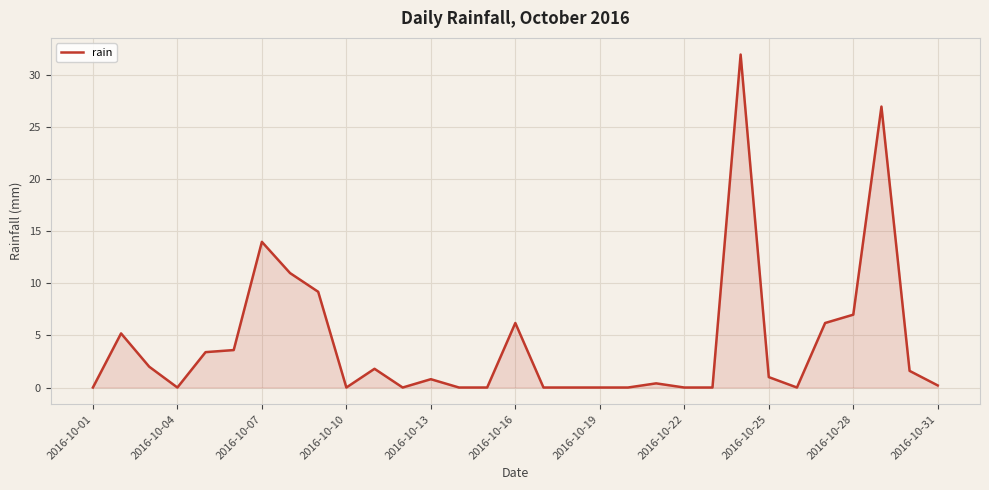

Reading right to left, list all the values displayed in this chart.

0.2	1.6	27.0	7.0	6.2	0.0	1.0	32.0	0.0	0.0	0.4	0.0	0.0	0.0	0.0	6.2	0.0	0.0	0.8	0.0	1.8	0.0	9.2	11.0	14.0	3.6	3.4	0.0	2.0	5.2	0.0